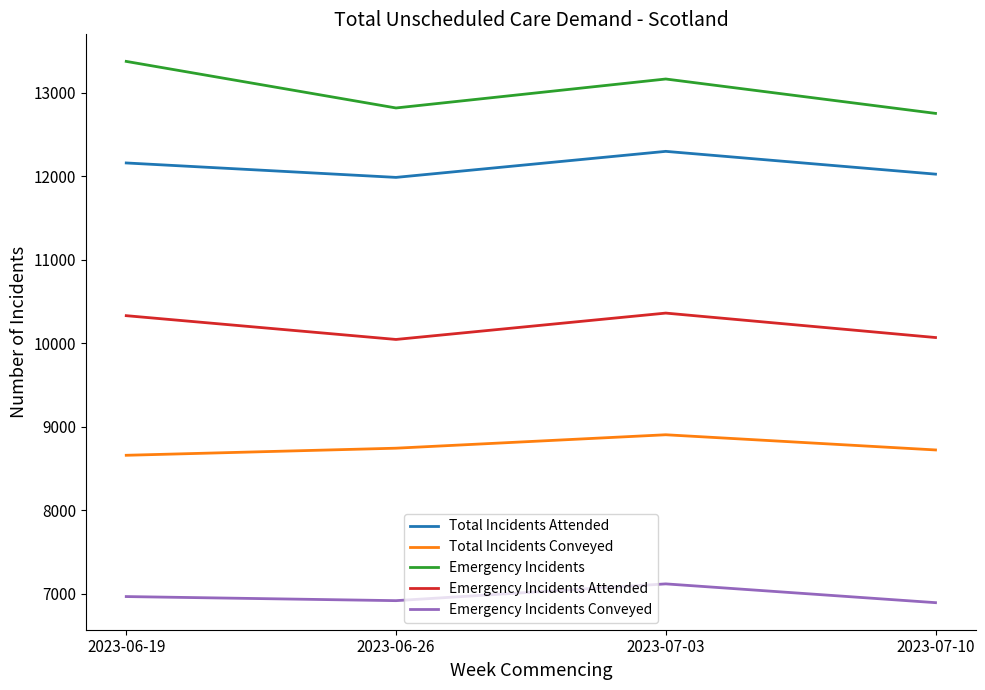

Which series has the widest spread of values?

Emergency Incidents